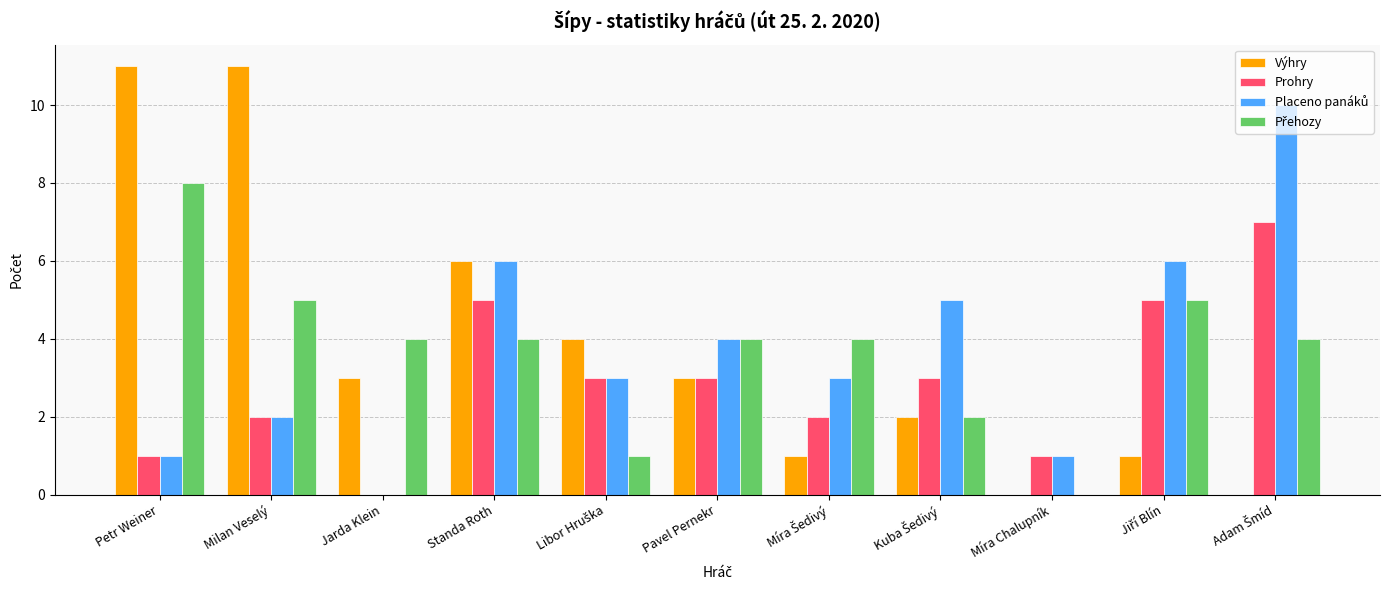

Which series changed the most between Standa Roth and Pavel Pernekr?

Výhry